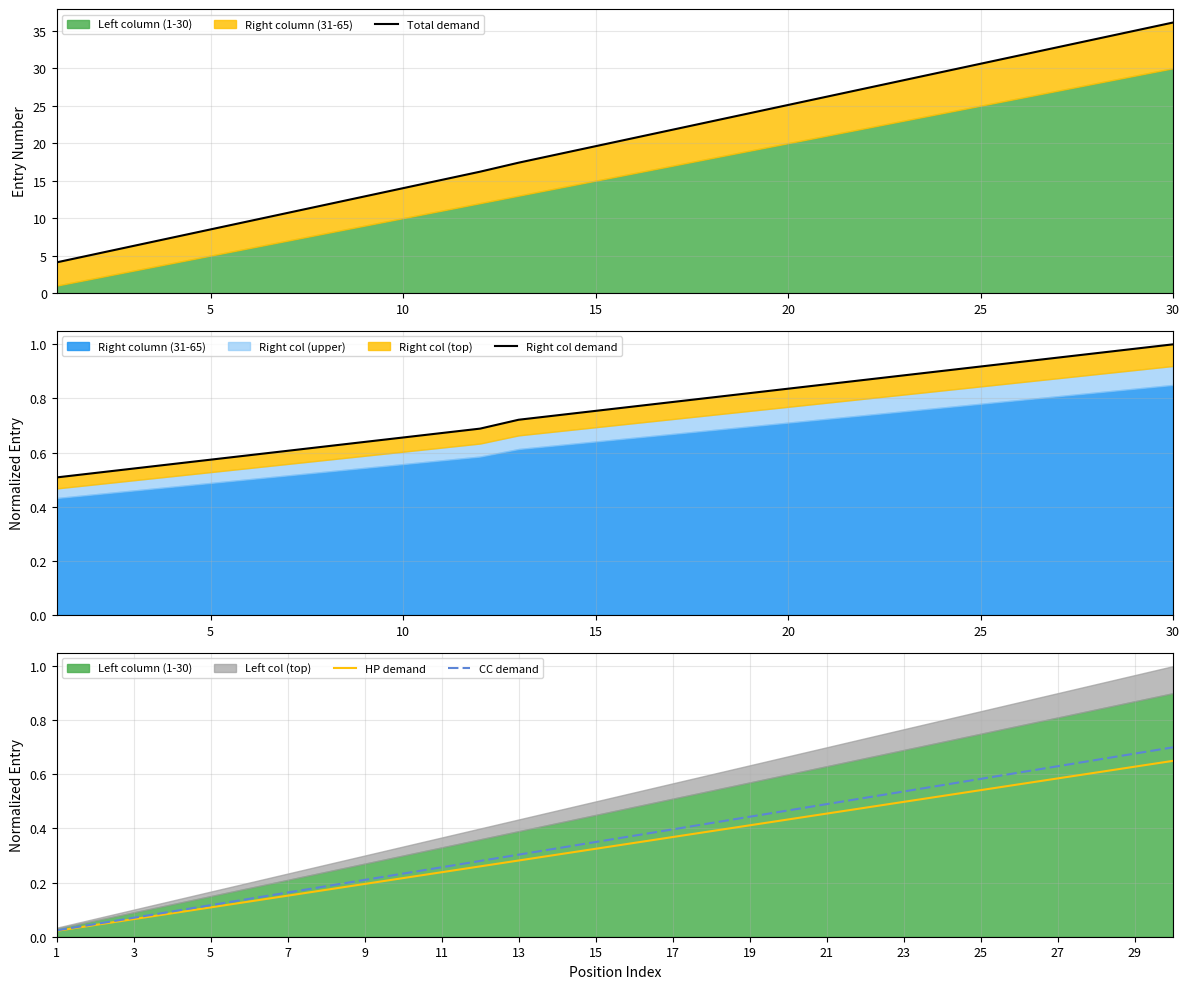

The HP demand series shows 0.5 at 23. True or false?

True